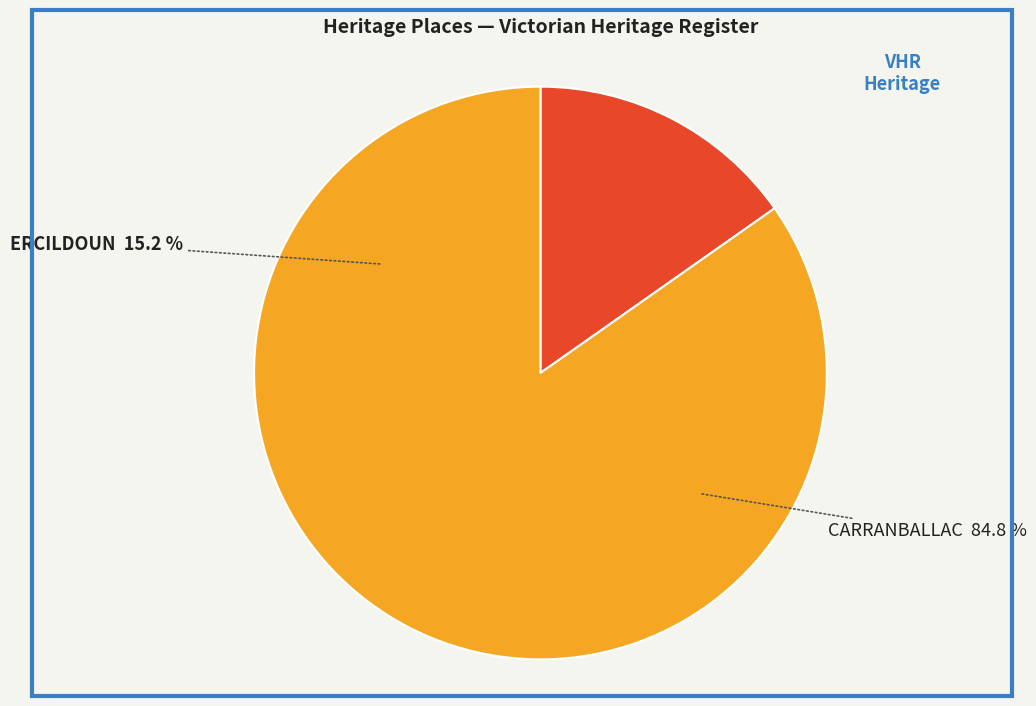

The CARRANBALLAC slice represents 72% of the pie. True or false?

False